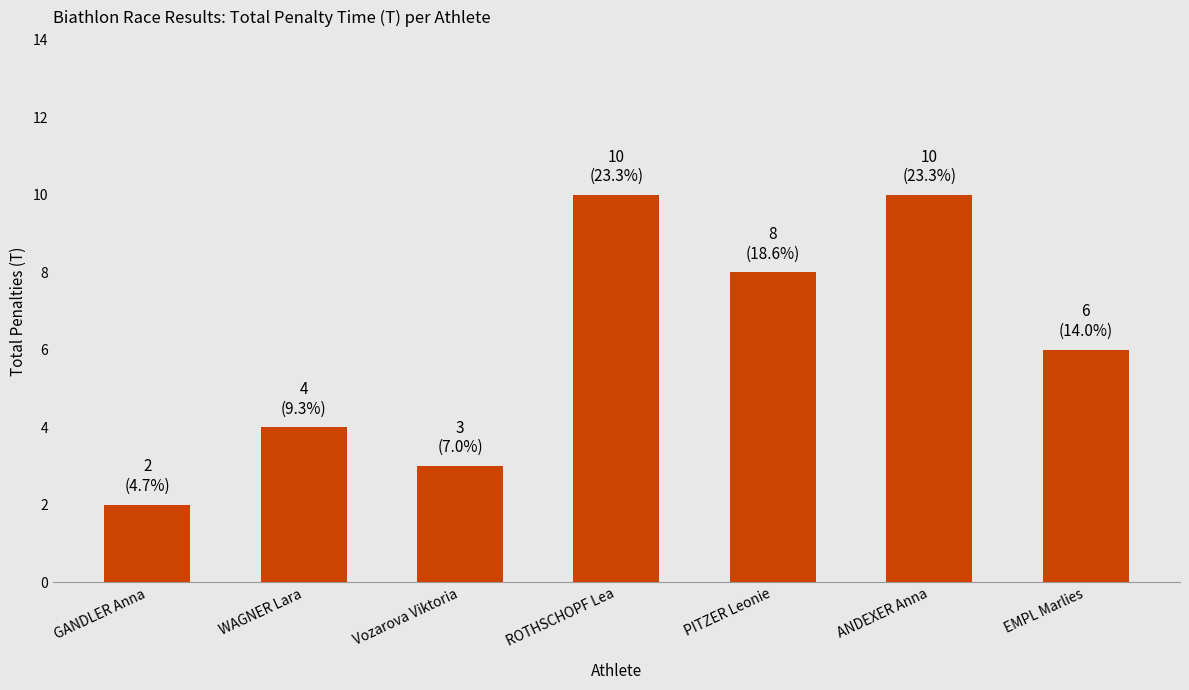

What is the label of the 5th bar from the right?

Vozarova Viktoria